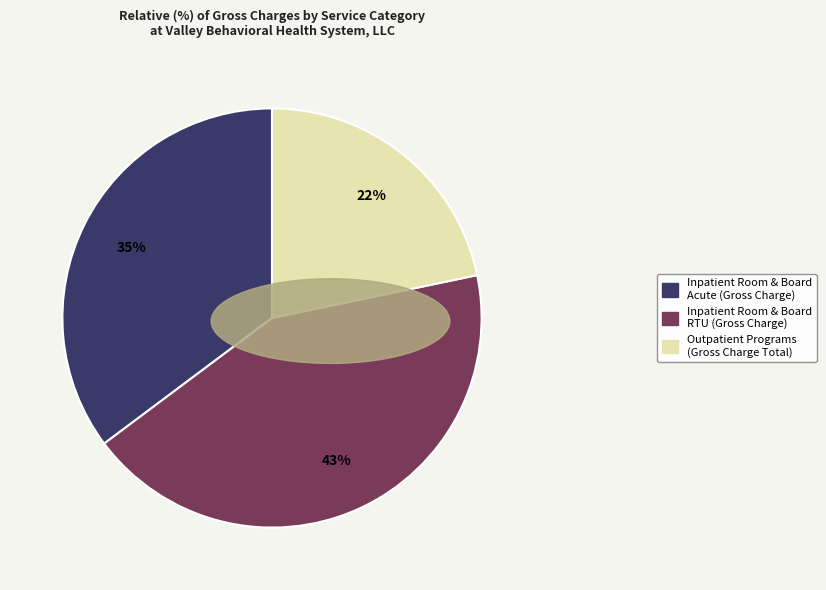

Does any single category account for the majority?

No